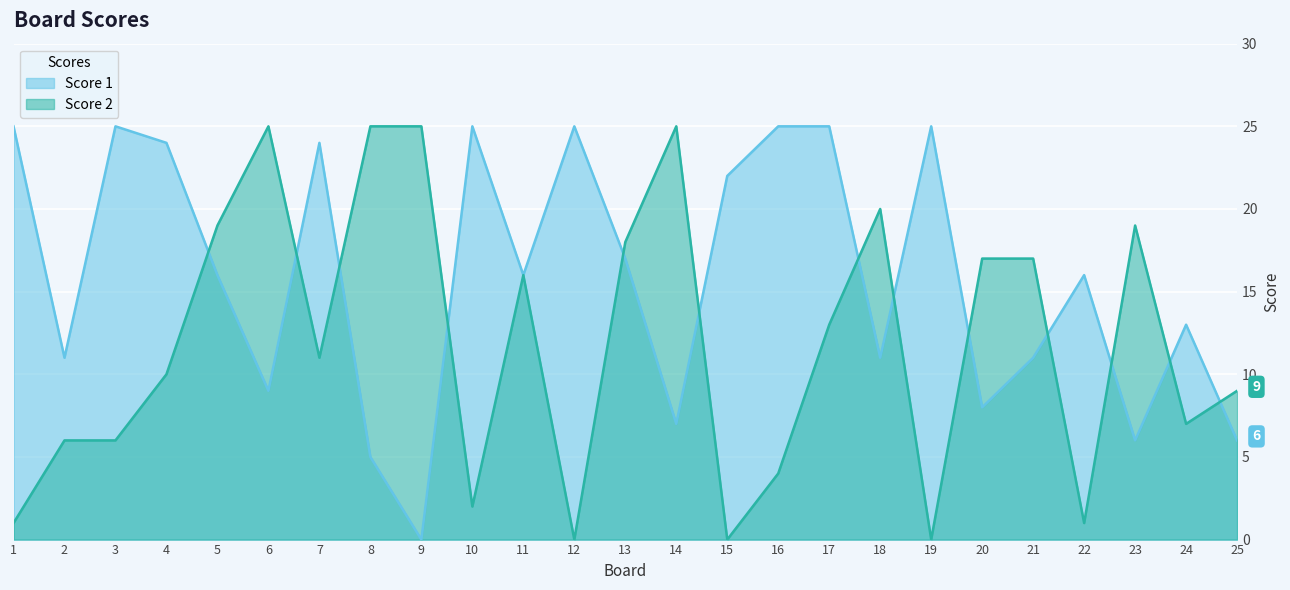

How many intersections are there between Score 2 and Score 1?

13